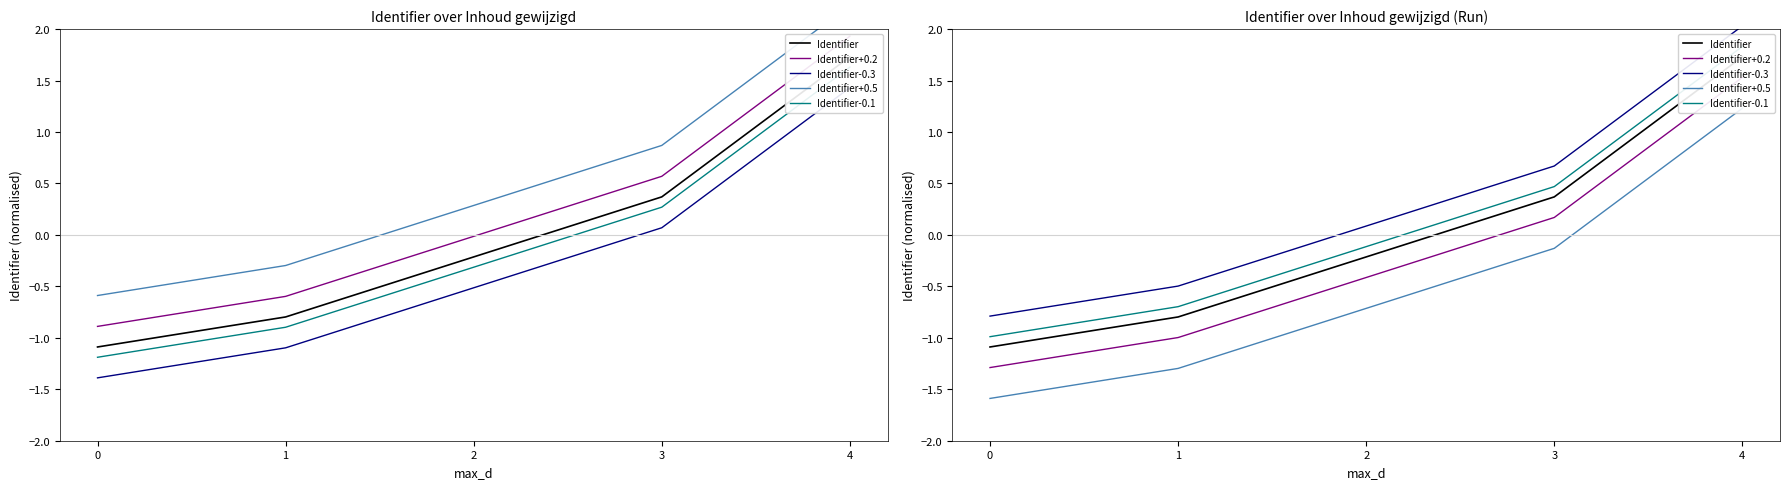

Where does the Identifier-0.3 series first go above 0?

2